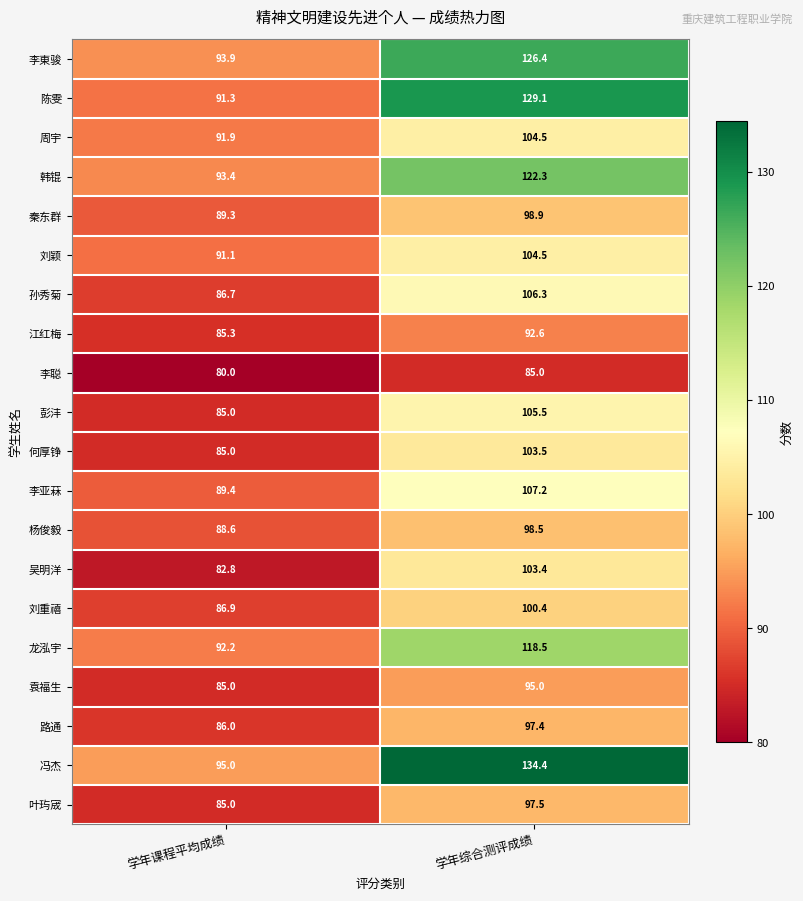

What value does the 江红梅 series have at 学年课程平均成绩?

85.3